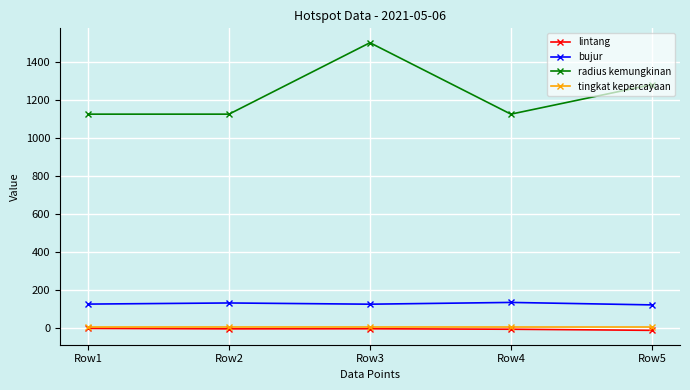

What is the sum of all radius kemungkinan values?

6155.0